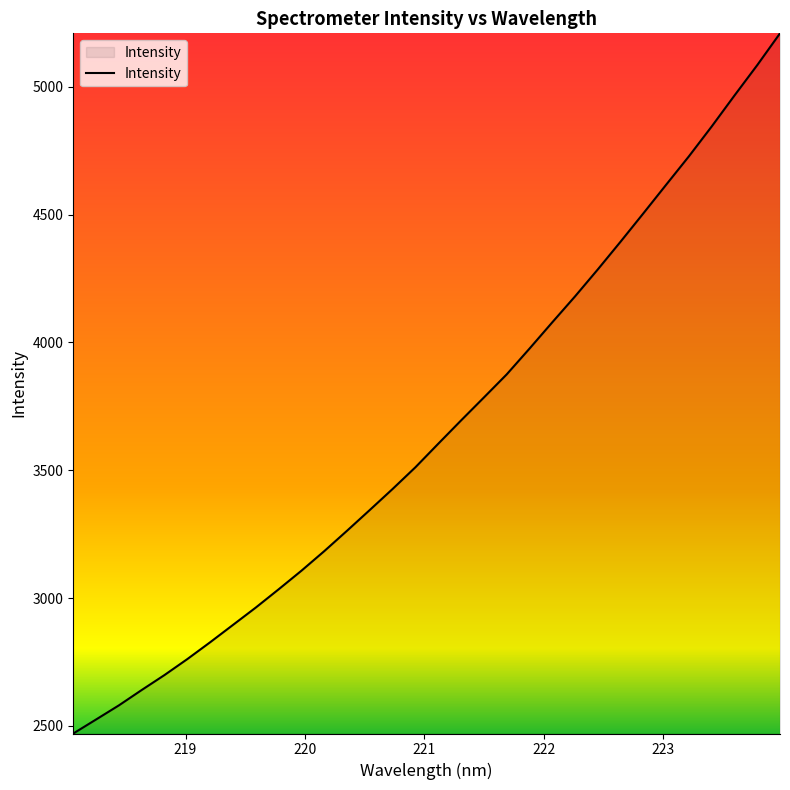

What is the maximum value shown in the chart?

5208.7